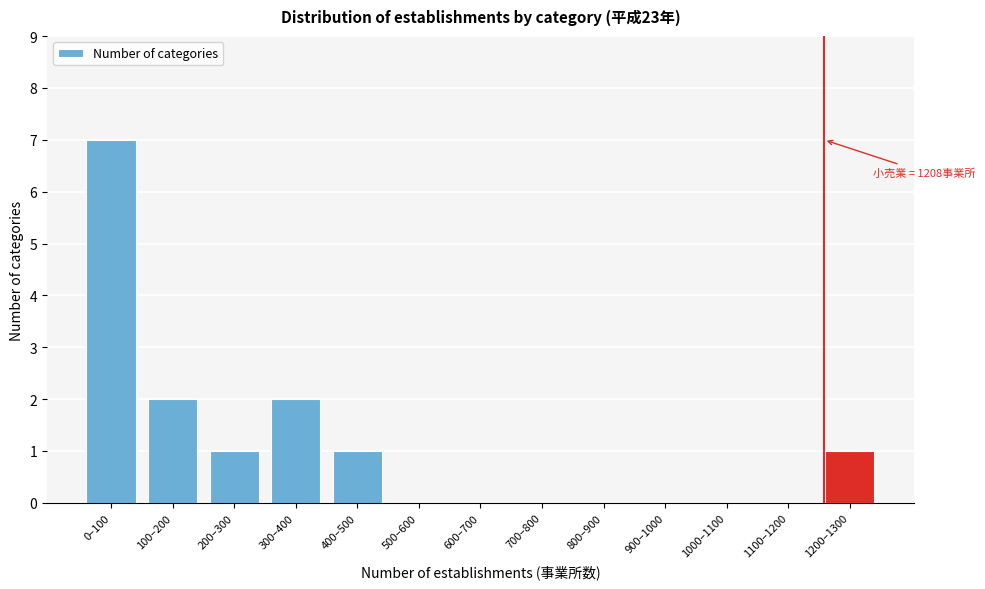

Reading left to right, list all the values displayed in this chart.

0–100=7	100–200=2	200–300=1	300–400=2	400–500=1	500–600=0	600–700=0	700–800=0	800–900=0	900–1000=0	1000–1100=0	1100–1200=0	1200–1300=1